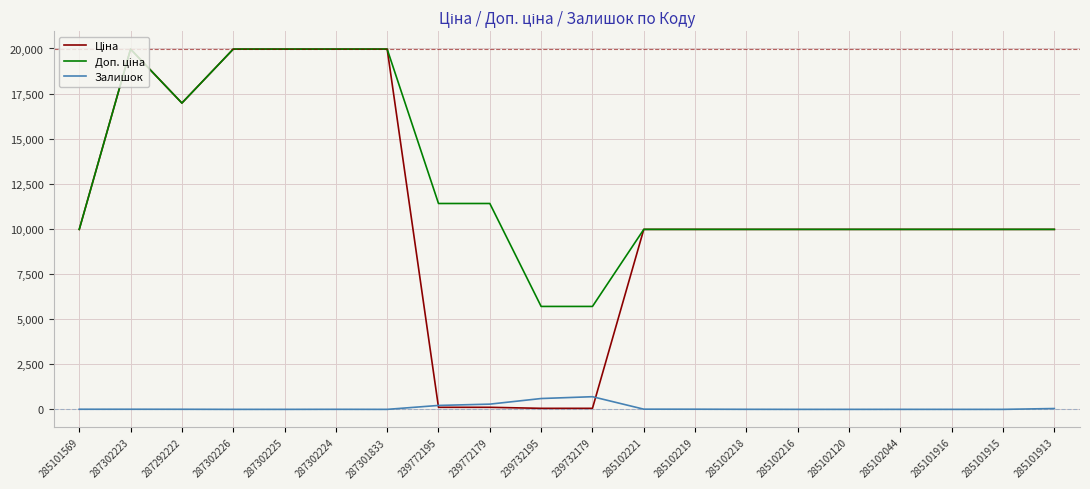

What is the greatest value displayed?

19964.2